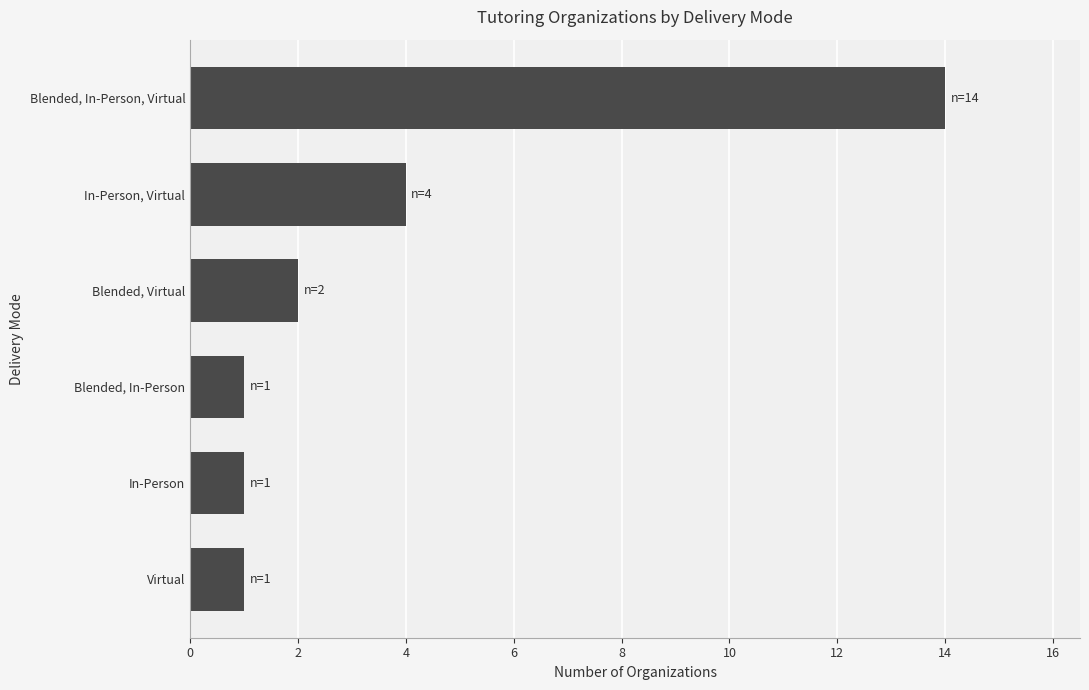

What is the average value?

4